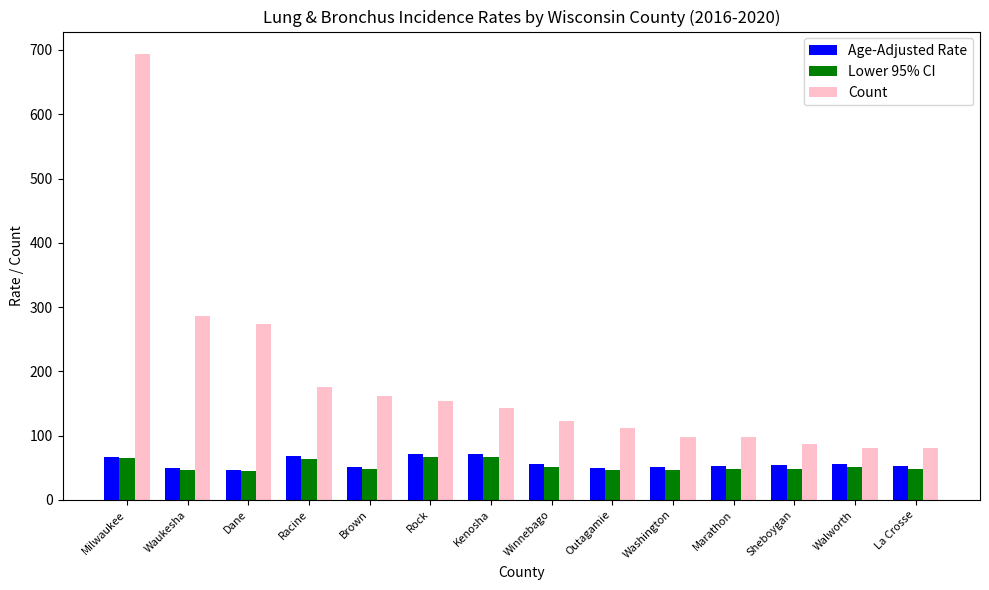

Is it true that Count equals 286.0 at Waukesha?

True